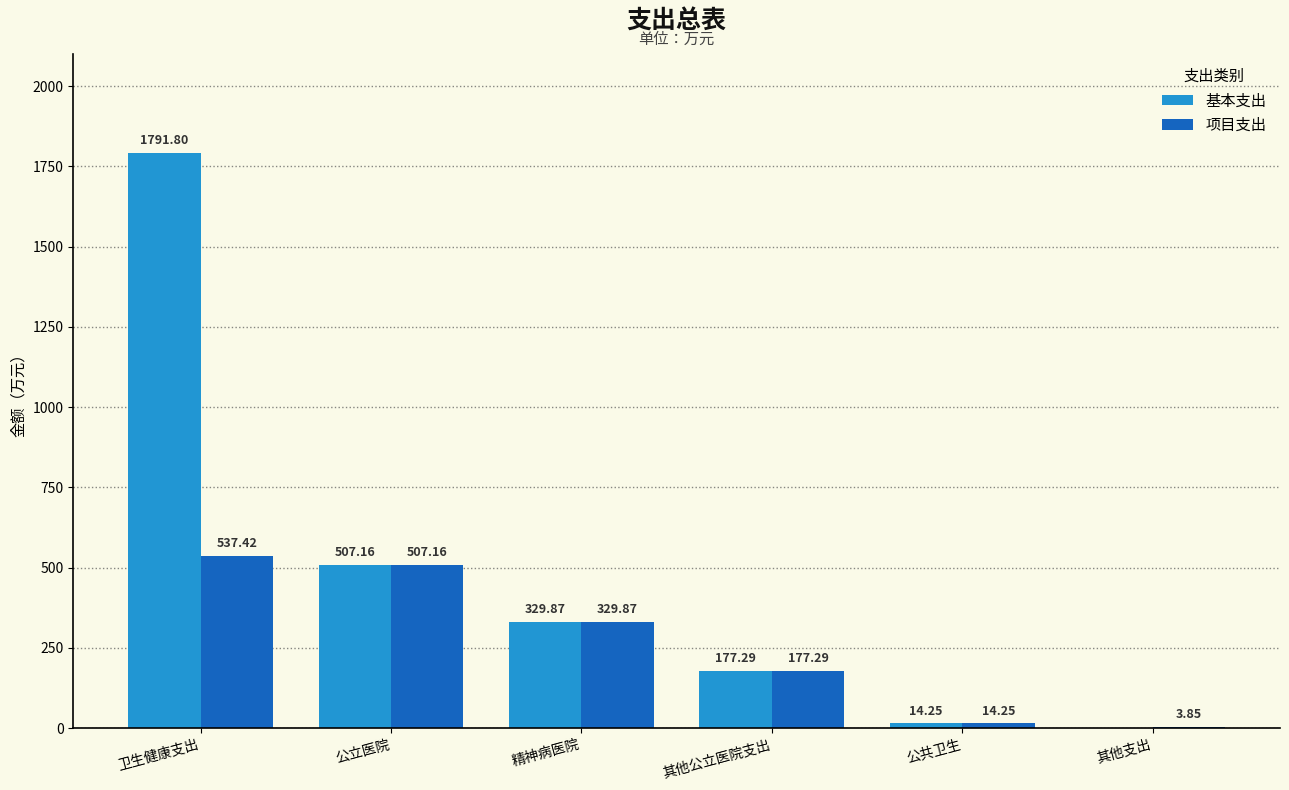

How many values in the 基本支出 series exceed 329?

3